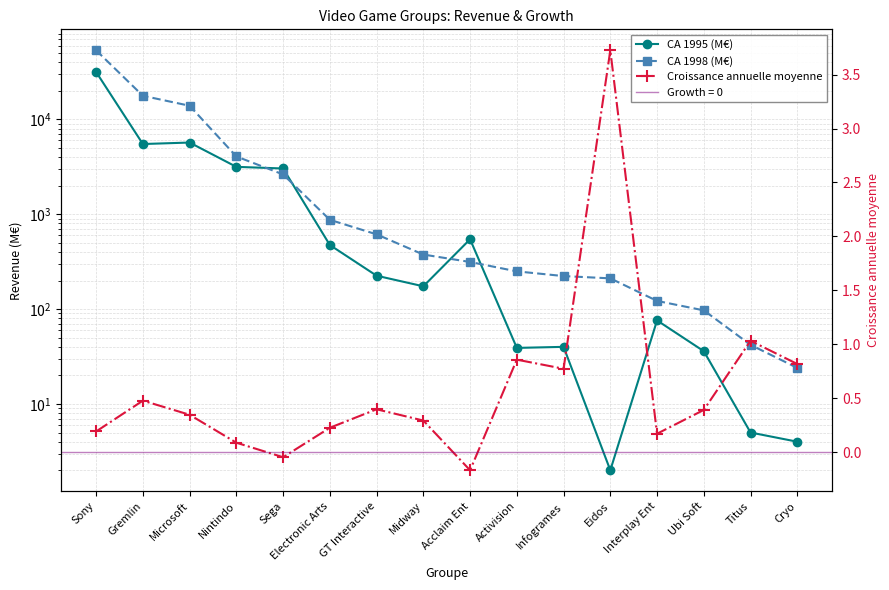

What is the spread (max minus min) of values at Acclaim Ent?

545.2